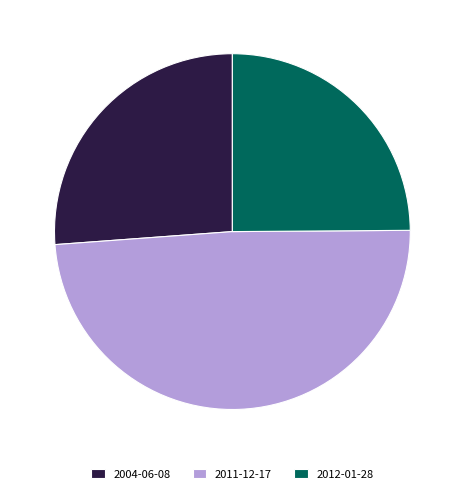

What is the ratio of the value at 2004-06-08 to the value at 2012-01-28?

1.1